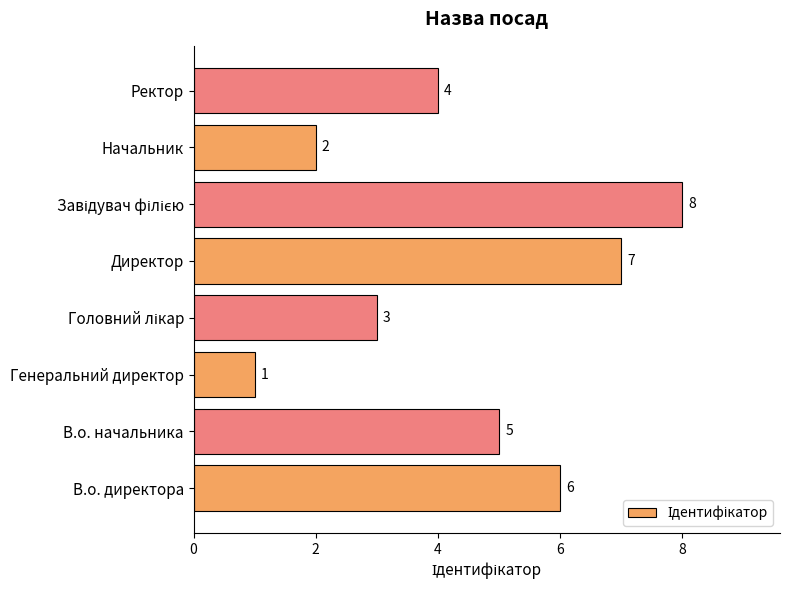

What is the sum of all values?

36